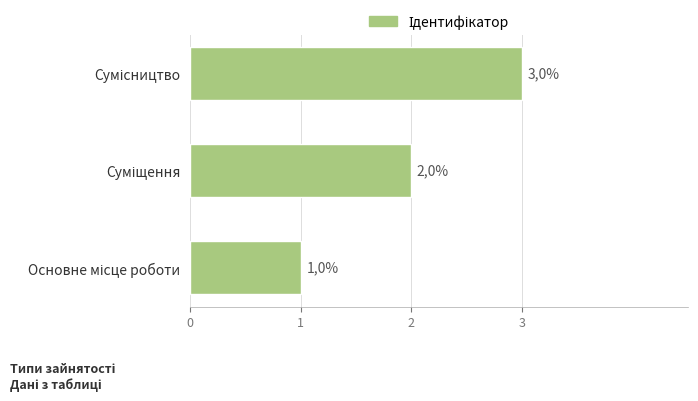

How many bars are there in total?

3